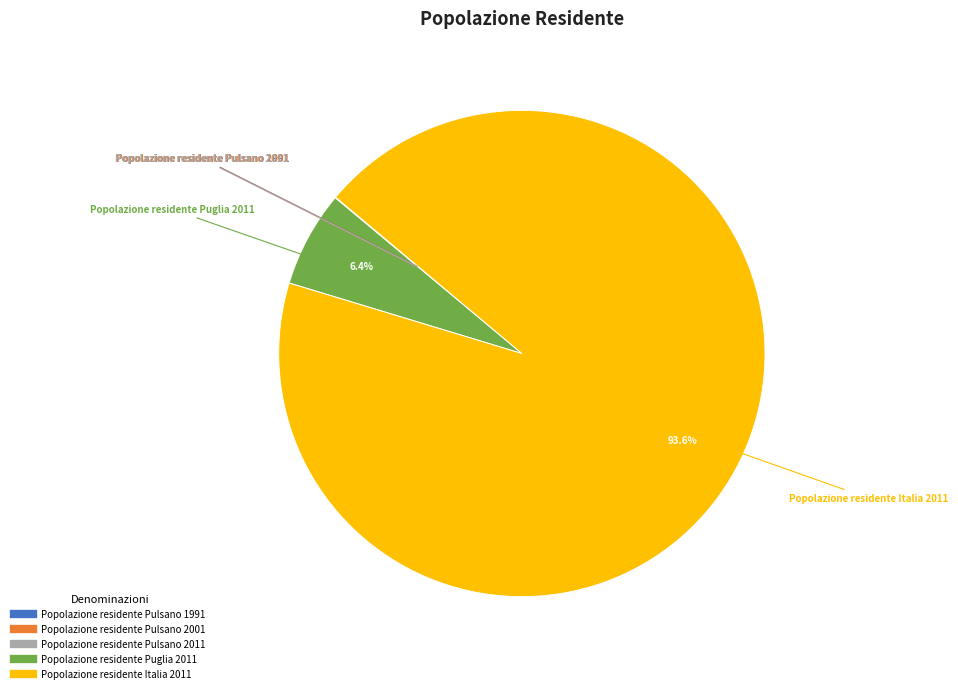

How much of the chart is everything except Popolazione residente Puglia 2011?

93.6%